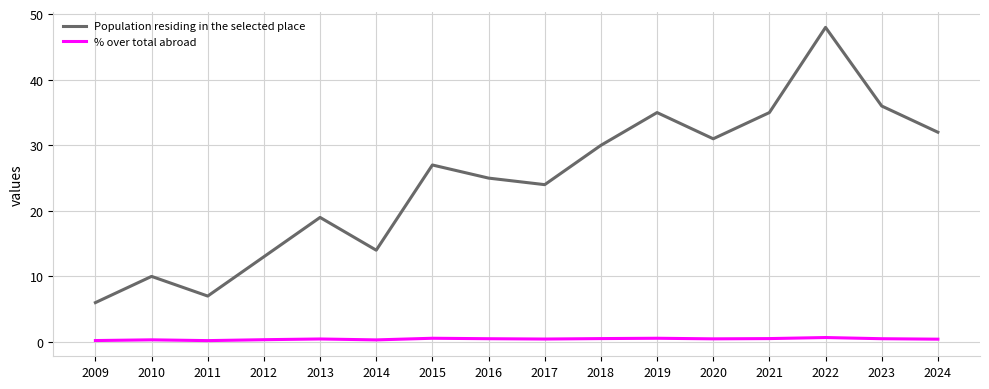

Which category has the highest value across all series?

2022